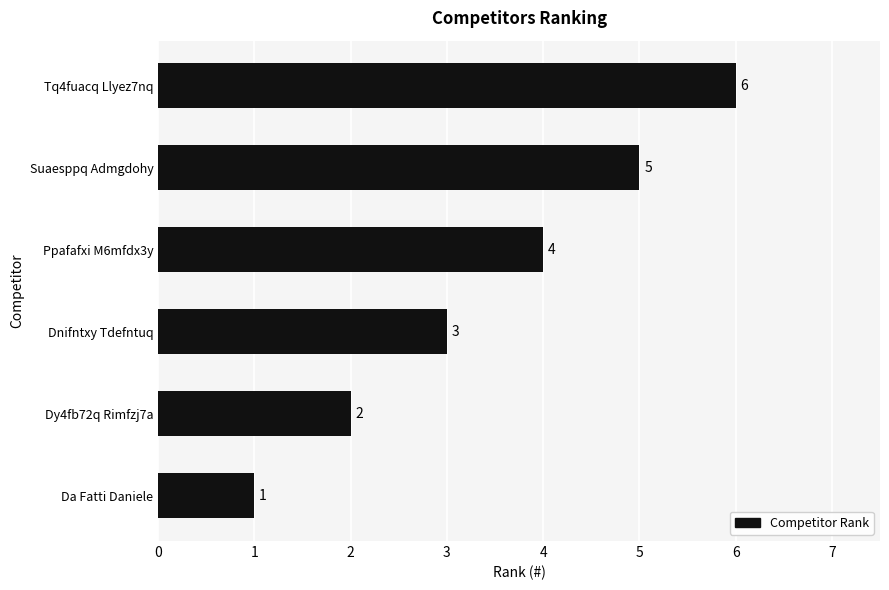

What is the smallest value displayed?

1